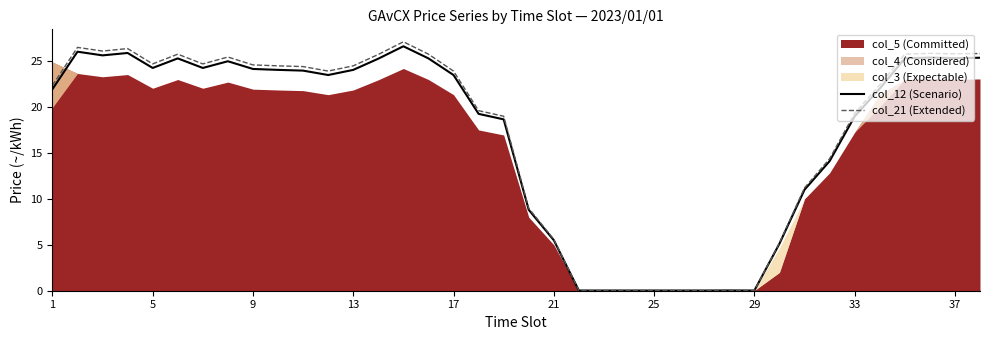

The col_12 (Scenario) series shows 35.0 at 35. True or false?

False